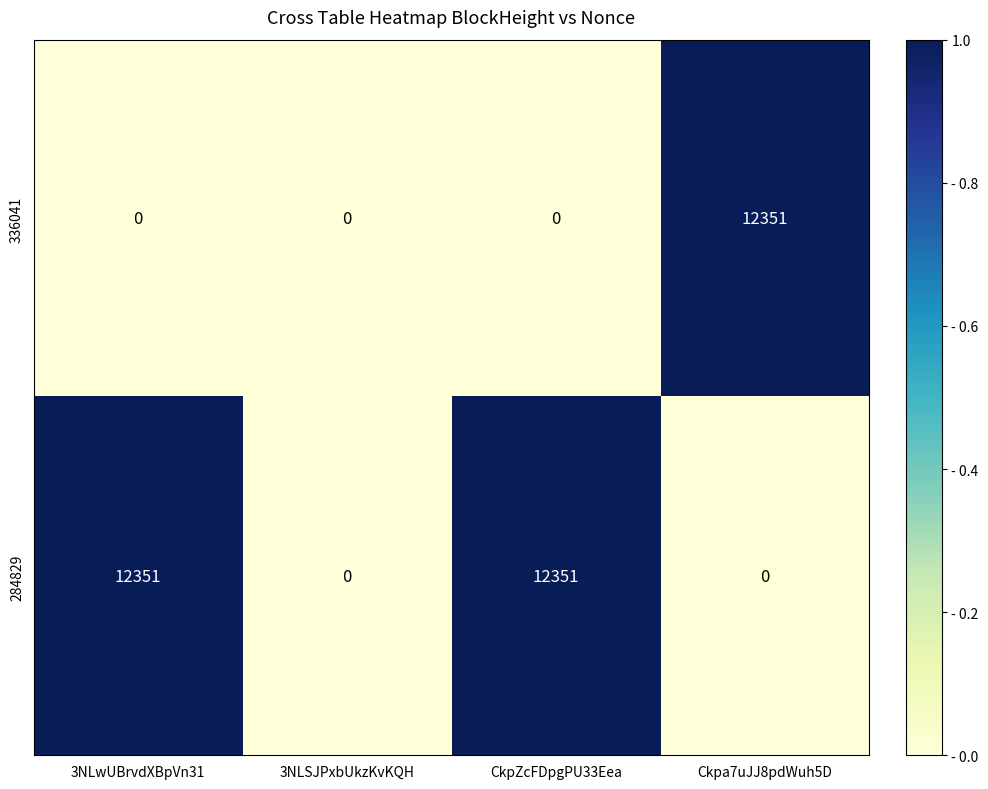

What is the total value across all series at CkpZcFDpgPU33Eea?

12351